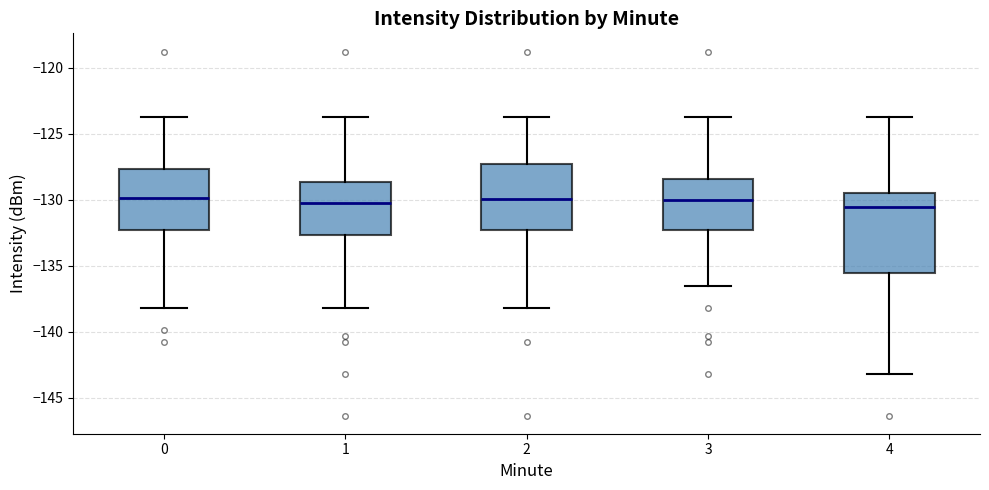

Where is the lower edge of the box at x = 4 on the y-axis? The values are not printed on the chart, so give them approximately, as read against the axis.

-135.5